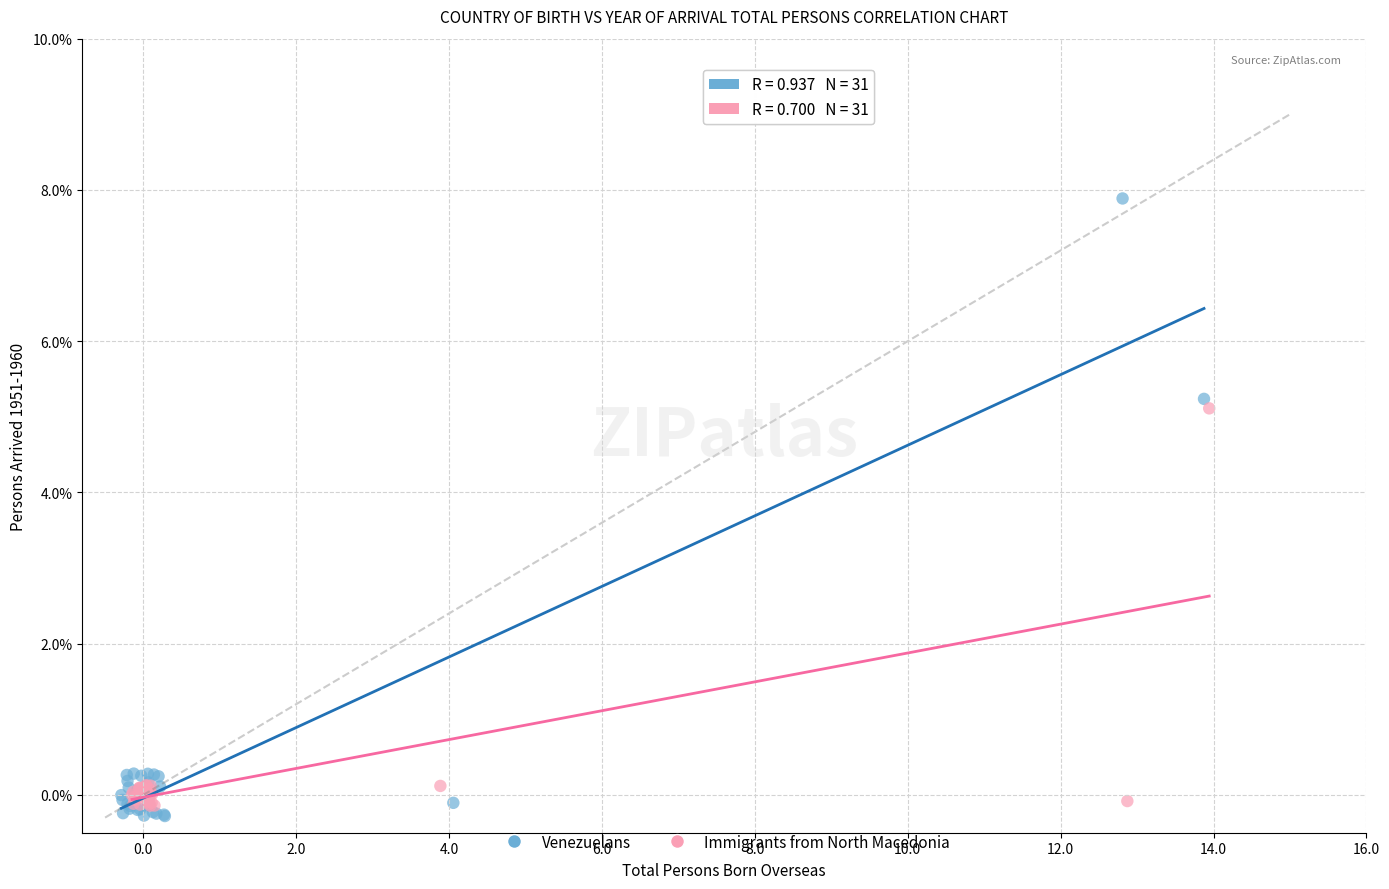

Which series reaches the maximum Y coordinate?

Venezuelans